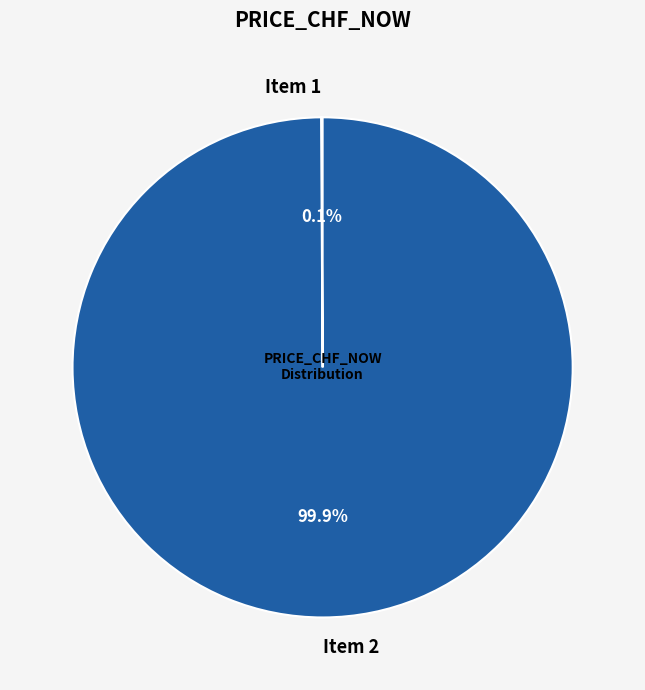

Which category has the biggest portion of the pie?

Item 2